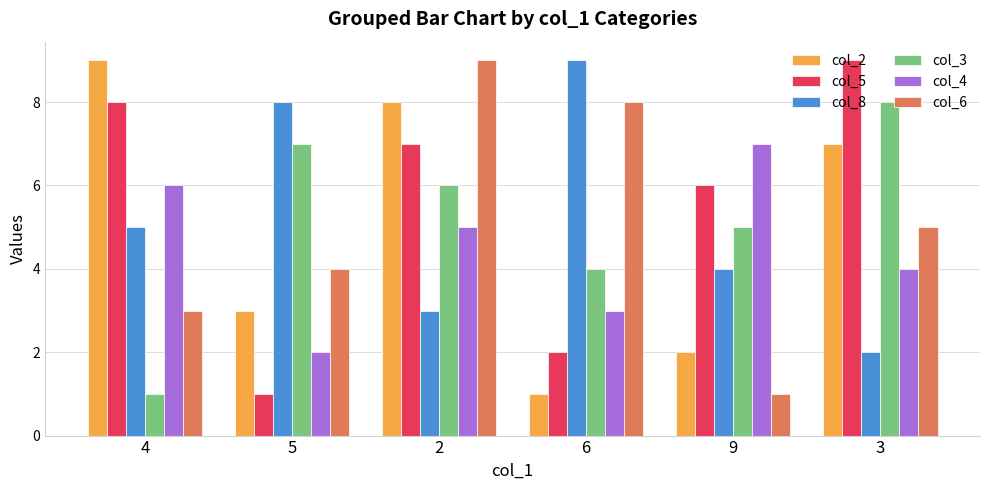

Rank the categories by col_4 value from lowest to highest.

5, 6, 3, 2, 4, 9